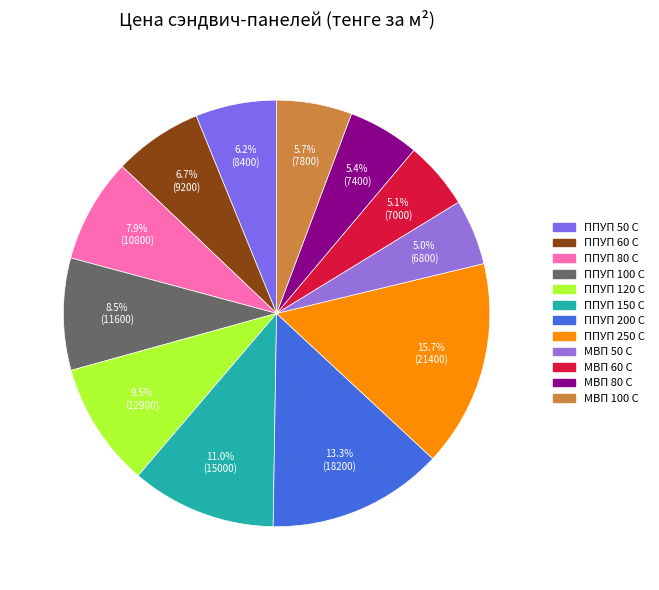

Does any single category account for the majority?

No